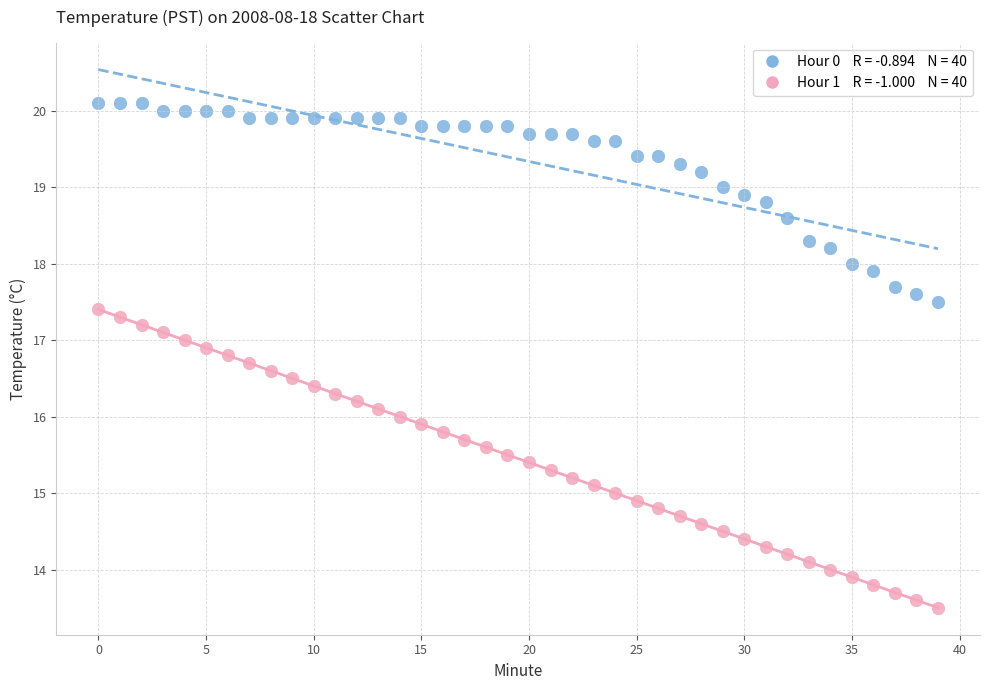

Across all data points, what is the range of Y values (max minus min)?

6.6